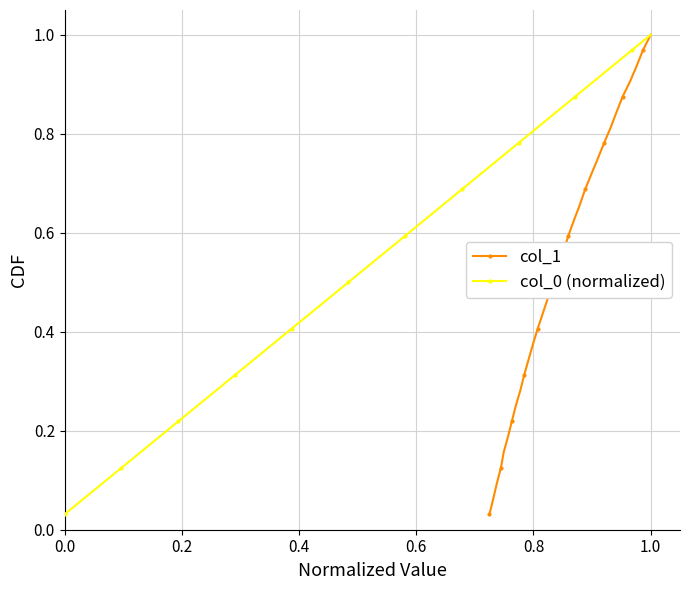

Does the chart have visible grid lines?

Yes